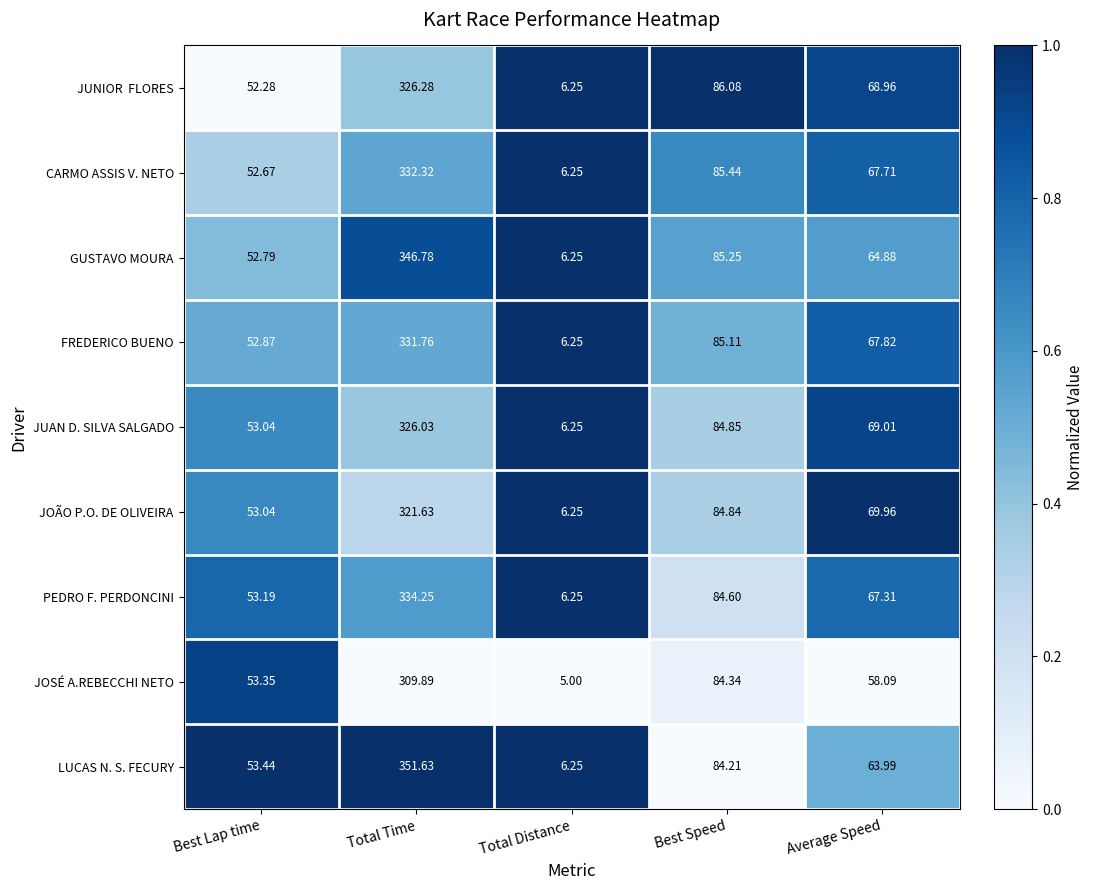

At which category does the chart reach its minimum across all series?

Total Distance